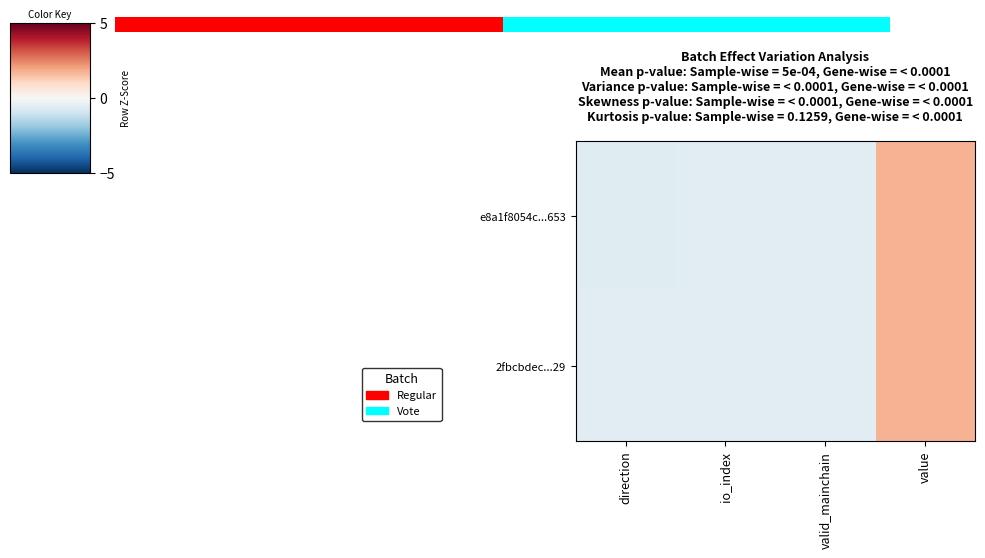

Rank the series at value from lowest to highest value.

e8a1f8054c...653, 2fbcbdec...29